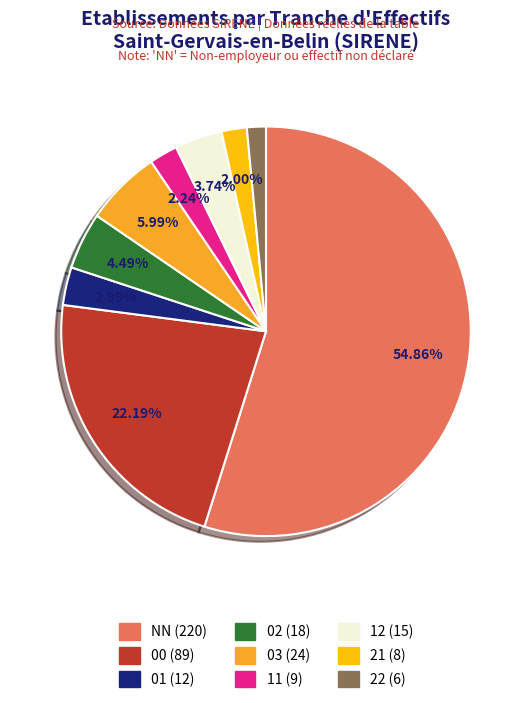

Count the number of slices in the pie.

9